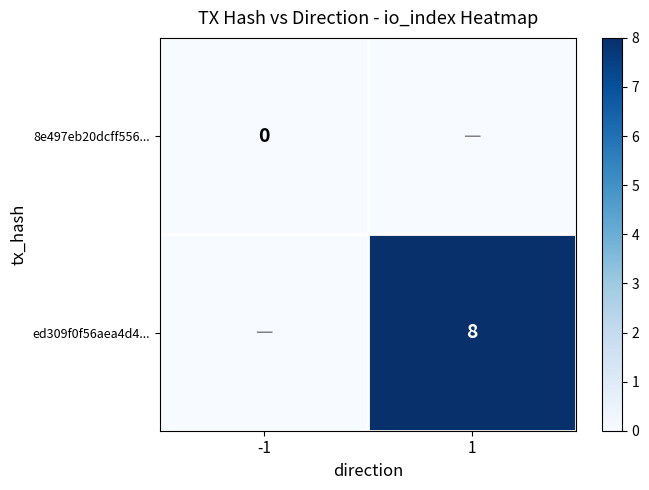

The ed309f0f56aea4d4... series shows 14 at 1. True or false?

False